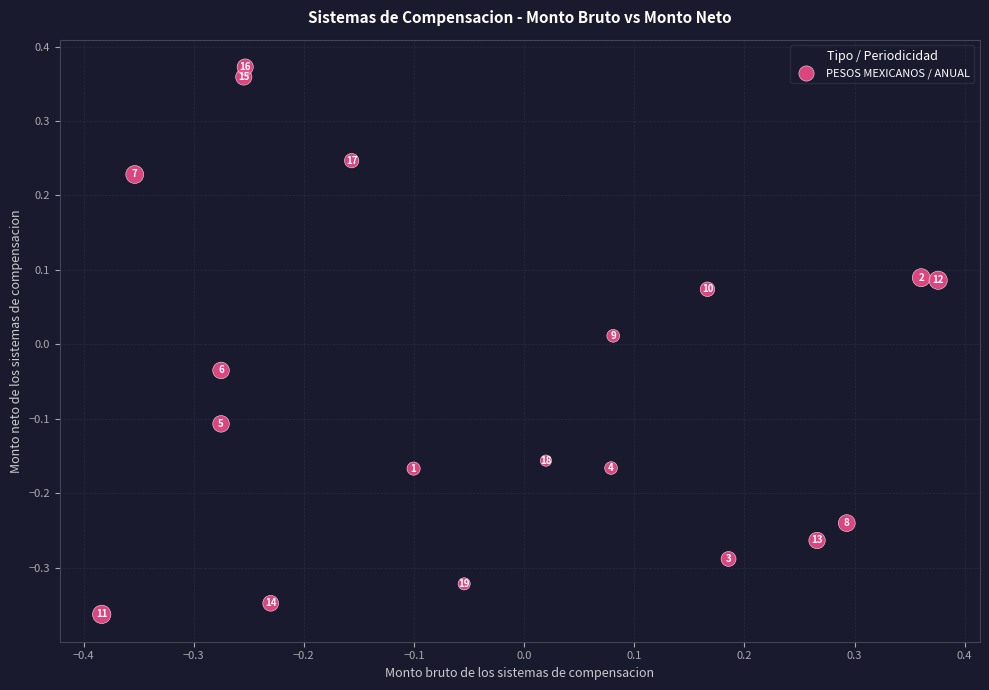

What is the range of X values (max minus min)?

0.8